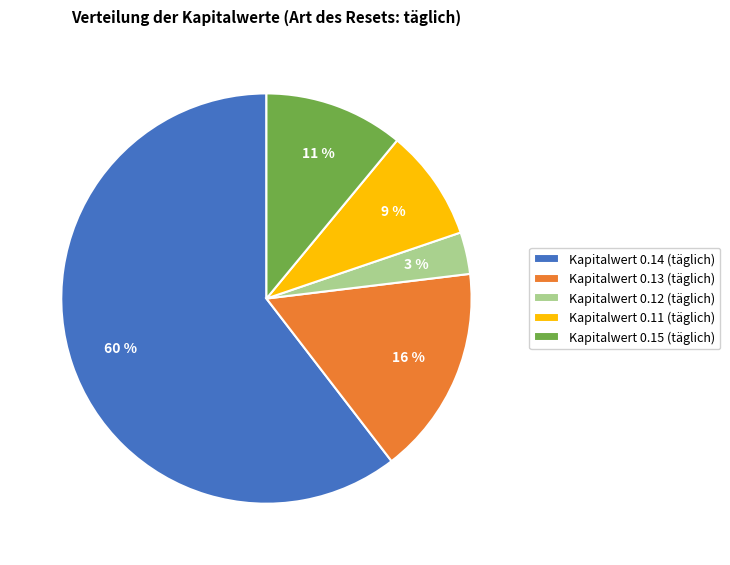

What percentage is the Kapitalwert 0.13 (täglich) slice, to the nearest percent?

16%